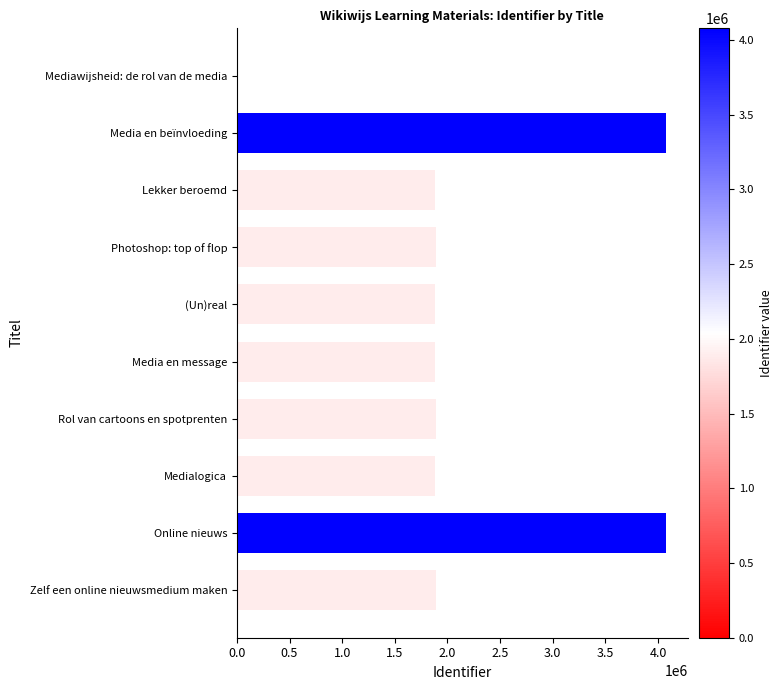

What is the maximum value shown in the chart?

4077436